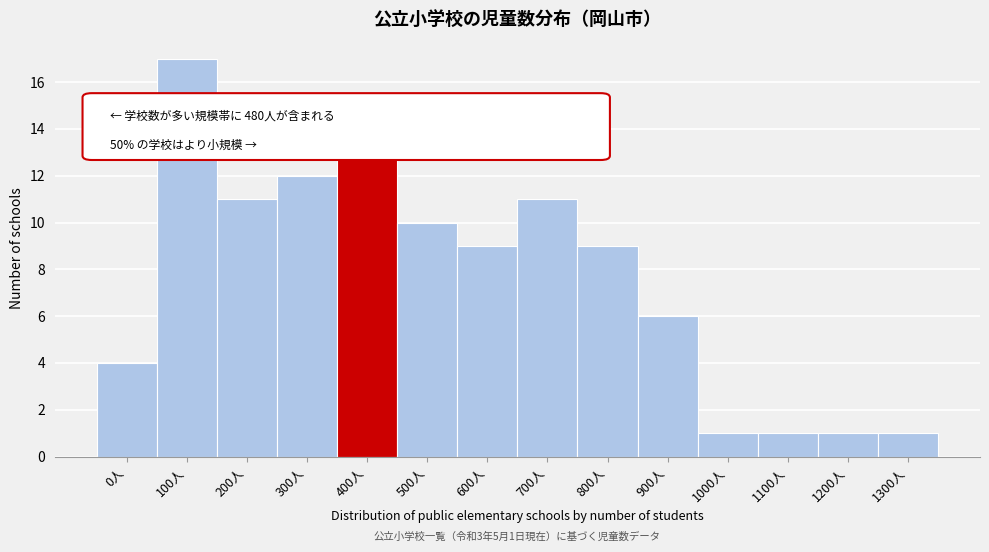

Reading left to right, transcribe all the data shown in this chart.

0人=4	100人=17	200人=11	300人=12	400人=14	500人=10	600人=9	700人=11	800人=9	900人=6	1000人=1	1100人=1	1200人=1	1300人=1